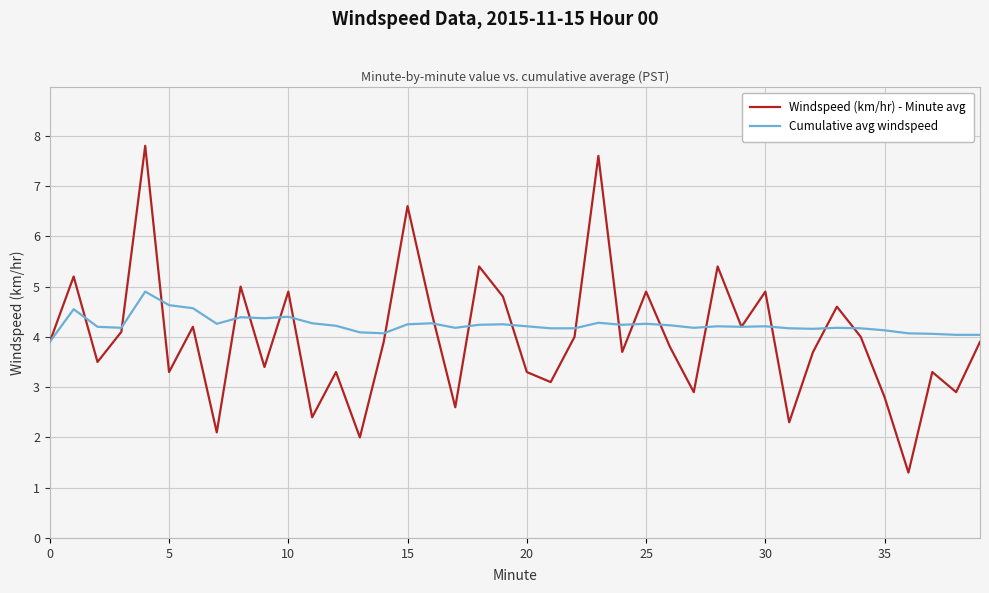

Does the chart display data point markers on the line(s)?

No